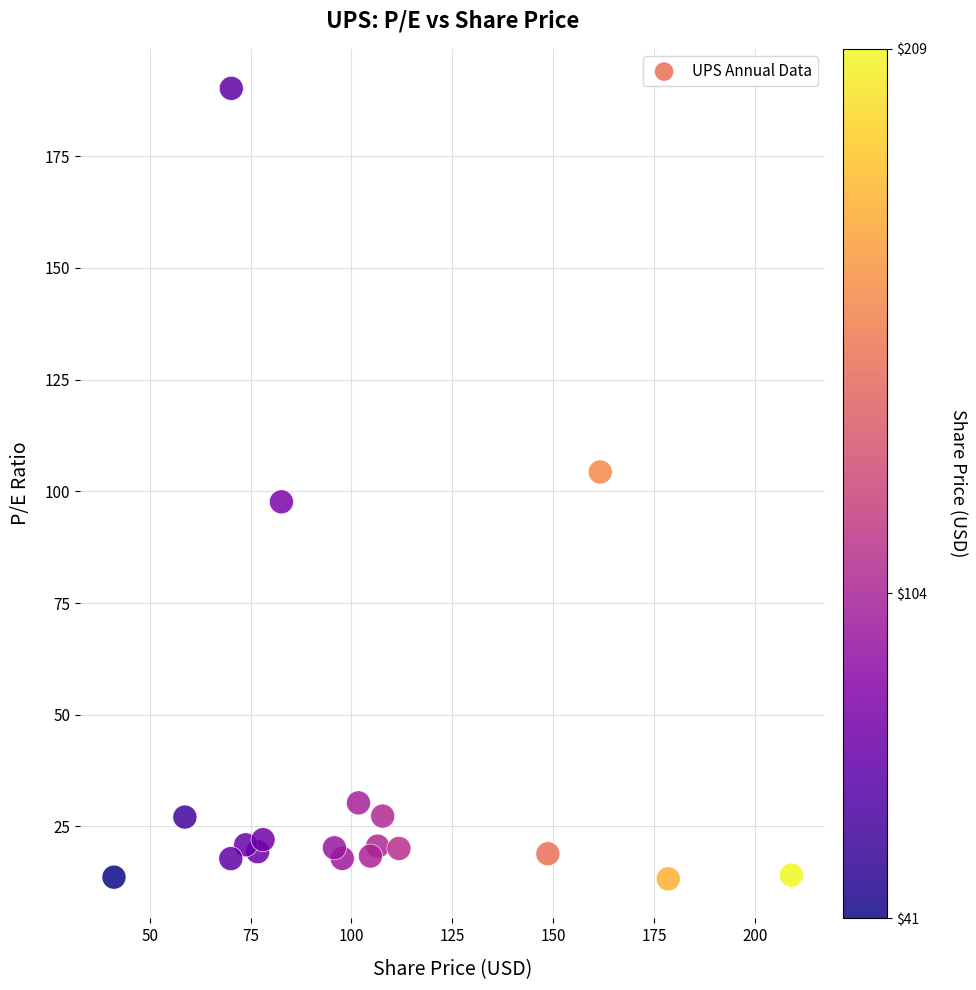

What is the range of Y values (max minus min)?

176.9